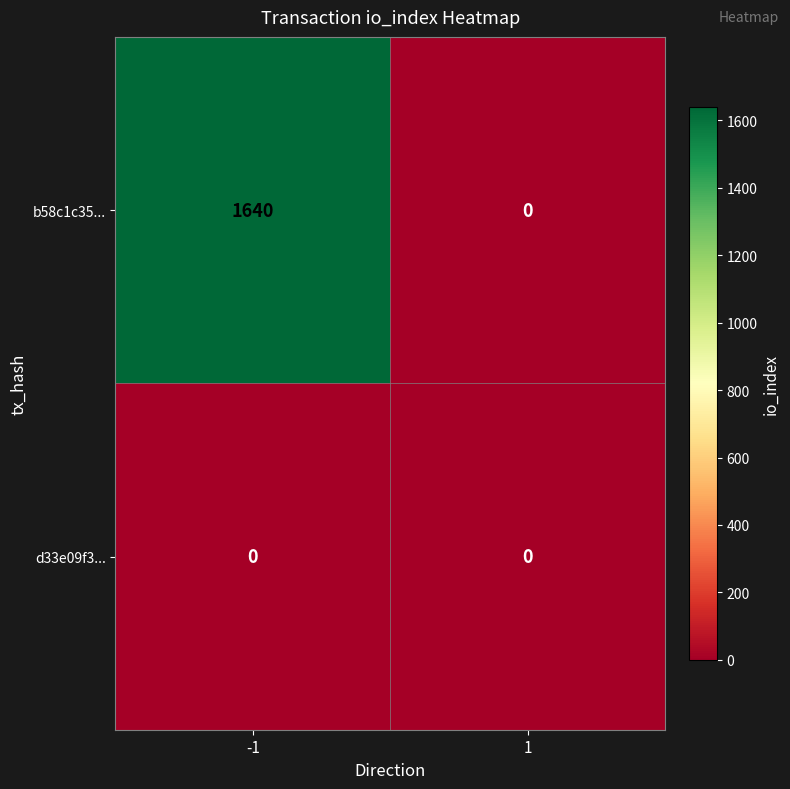

What is the sum of the b58c1c35... values at 1 and -1?

1640